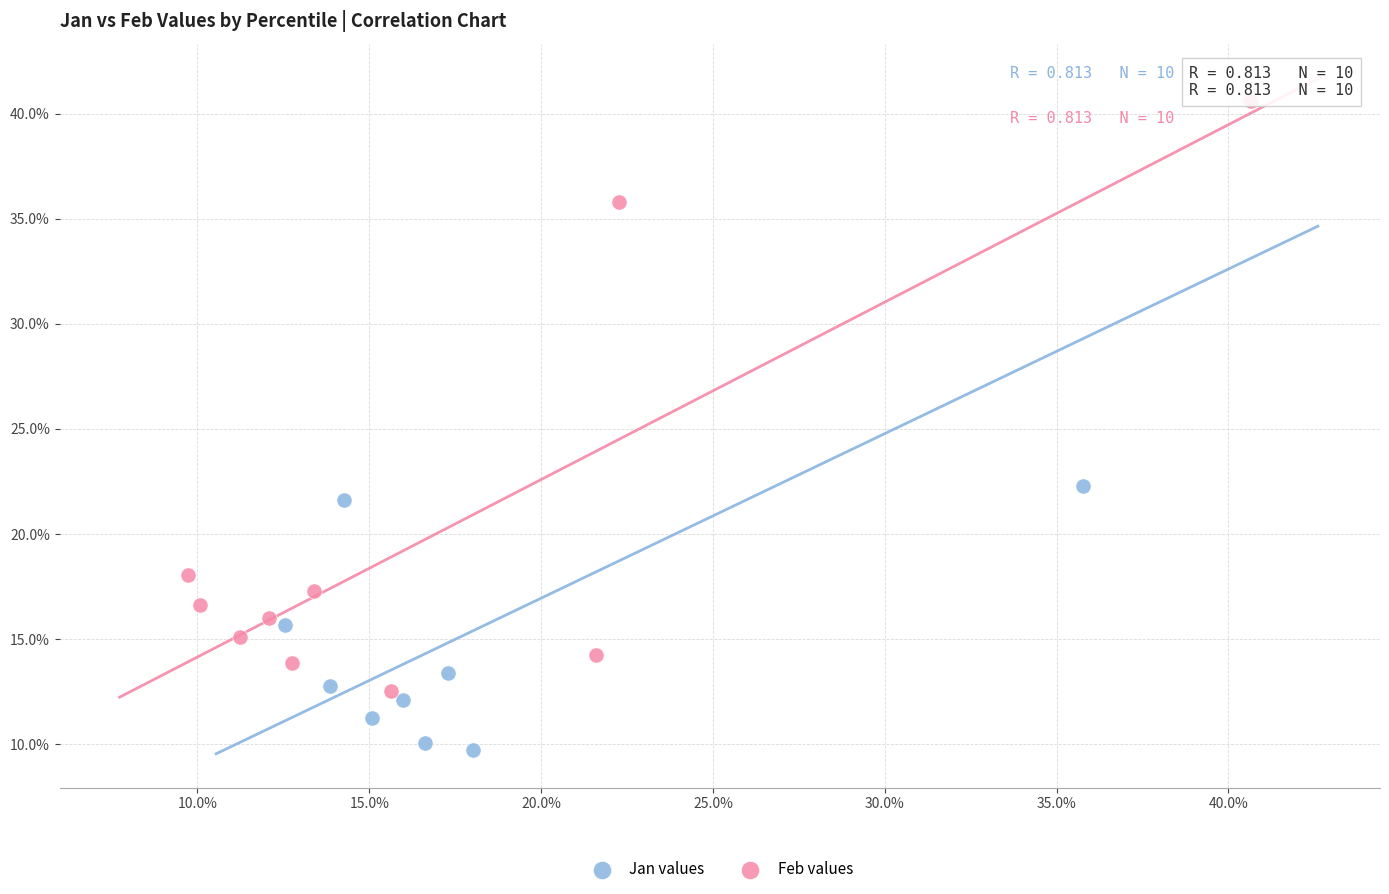

Which series has the largest Y range (max minus min)?

Jan values